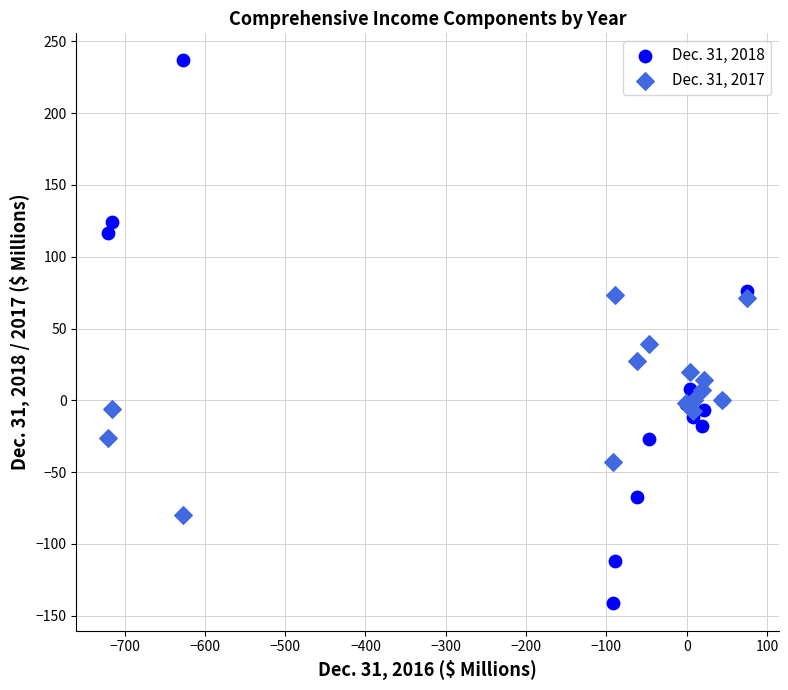

Which series reaches the maximum Y coordinate?

Dec. 31, 2018